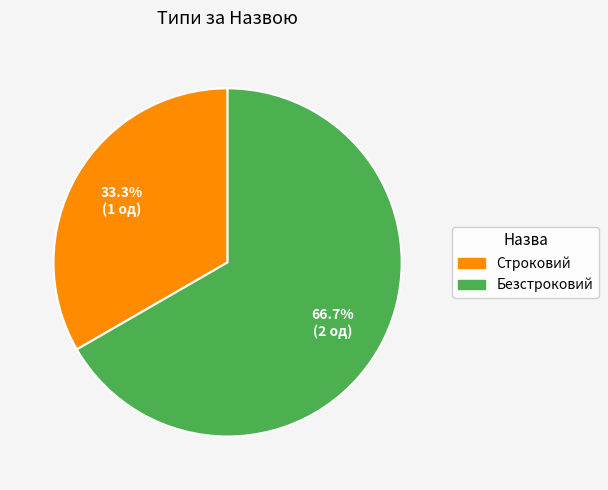

How many segments does this pie chart have?

2